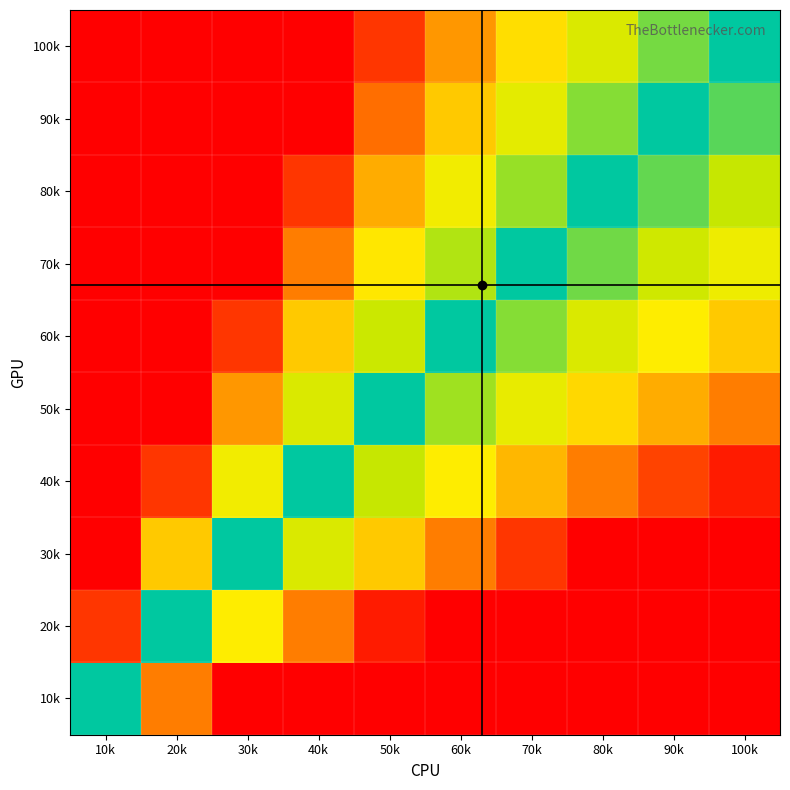

At 60k, list the series in order from smallest to largest.

60k, 50k, 70k, 80k, 40k, 90k, 100k, 30k, 10k, 20k